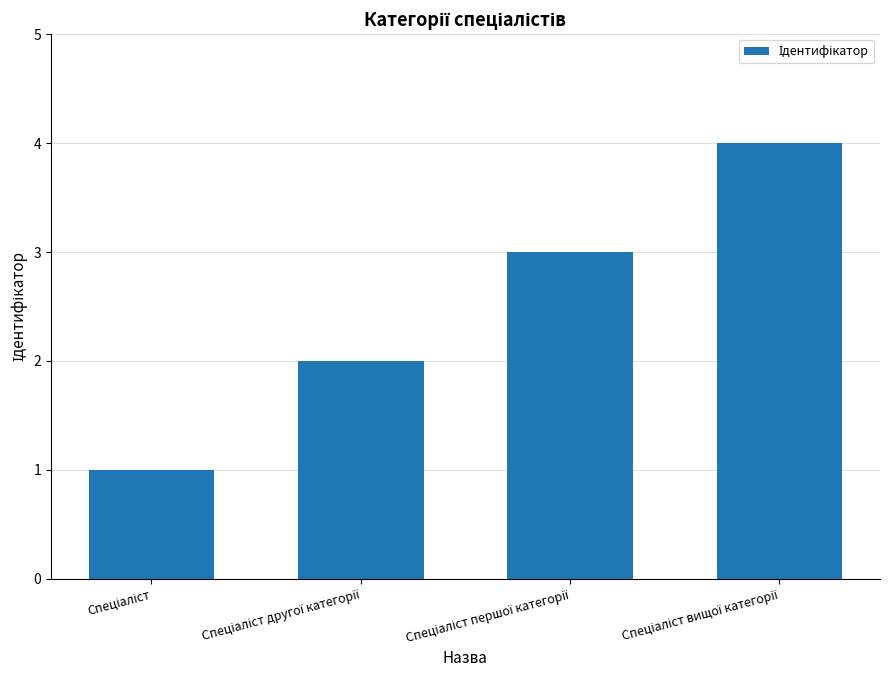

What is the sum of all values?

10